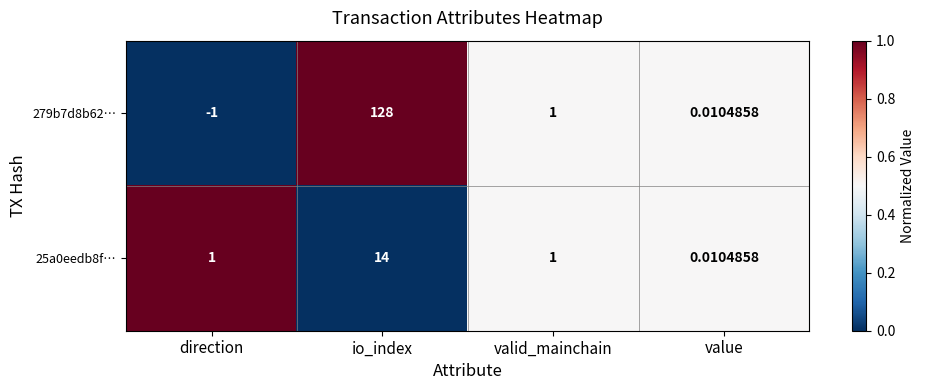

Which category has the lowest value in the 25a0eedb8f… series?

value